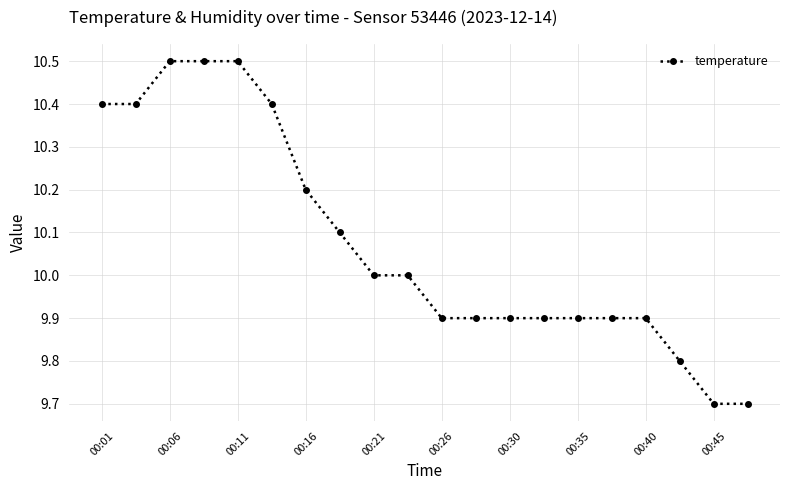

What is the average value?

10.1